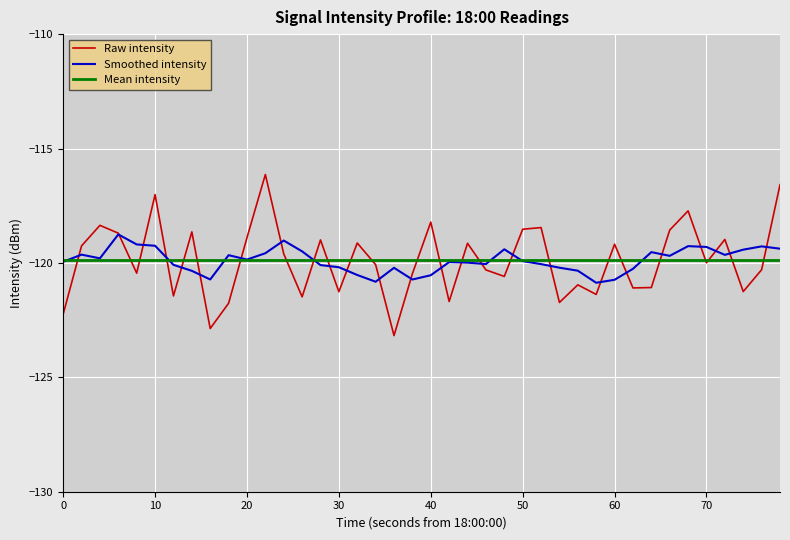

The Smoothed intensity series shows -157.3 at 10. True or false?

False